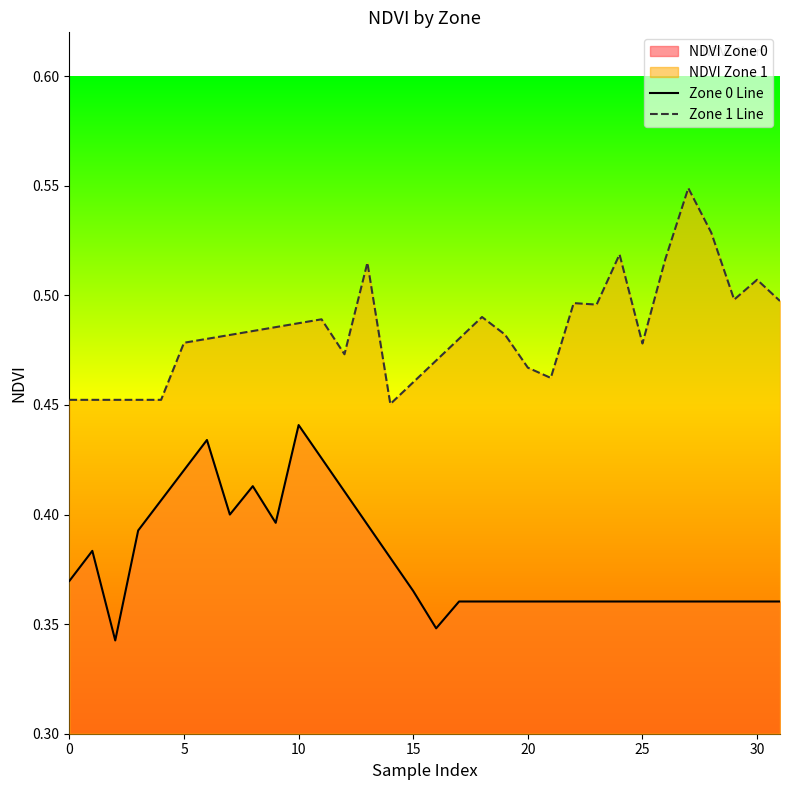

True or false: Zone 0 Line and Zone 1 Line cross at least once.

False